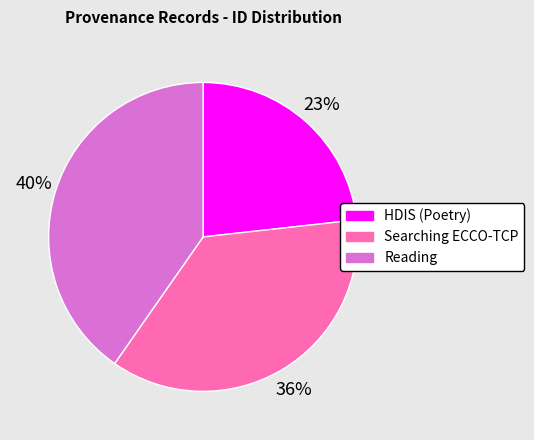

To the nearest percent, what is the combined percentage of Reading and Searching ECCO-TCP?

77%